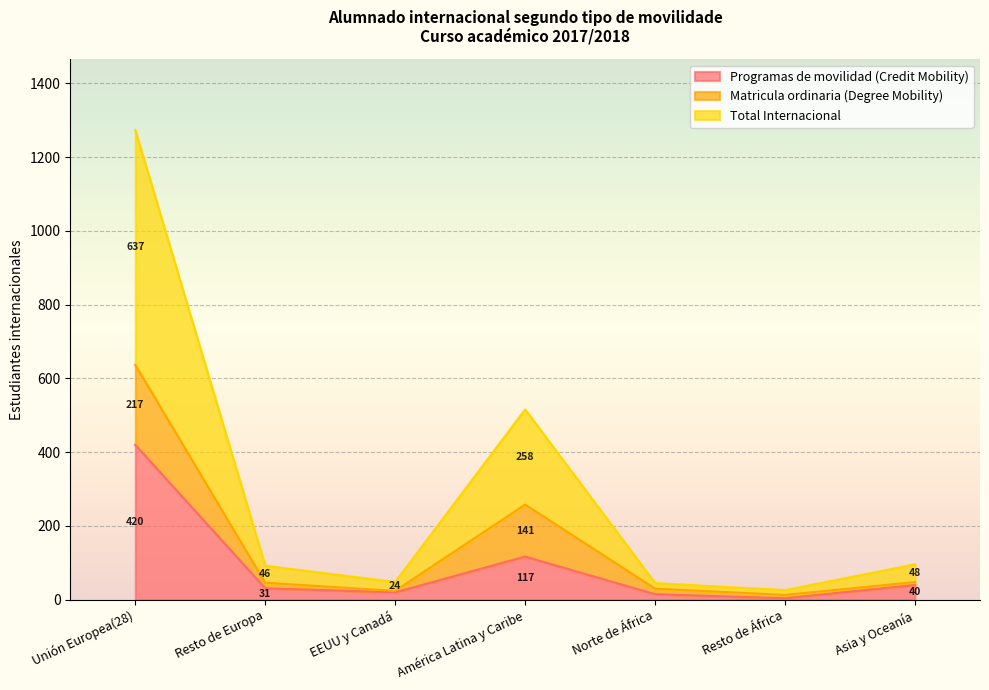

At which category does Programas de movilidad (Credit Mobility) reach its first local peak?

América Latina y Caribe